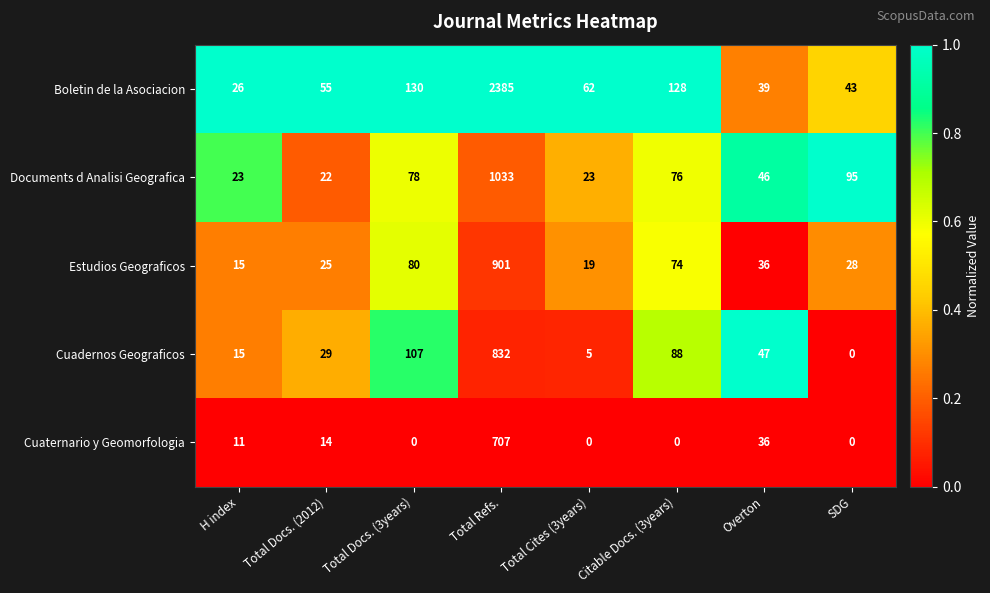

At Total Cites (3years), list the series in order from largest to smallest.

Boletin de la Asociacion, Documents d Analisi Geografica, Estudios Geograficos, Cuadernos Geograficos, Cuaternario y Geomorfologia